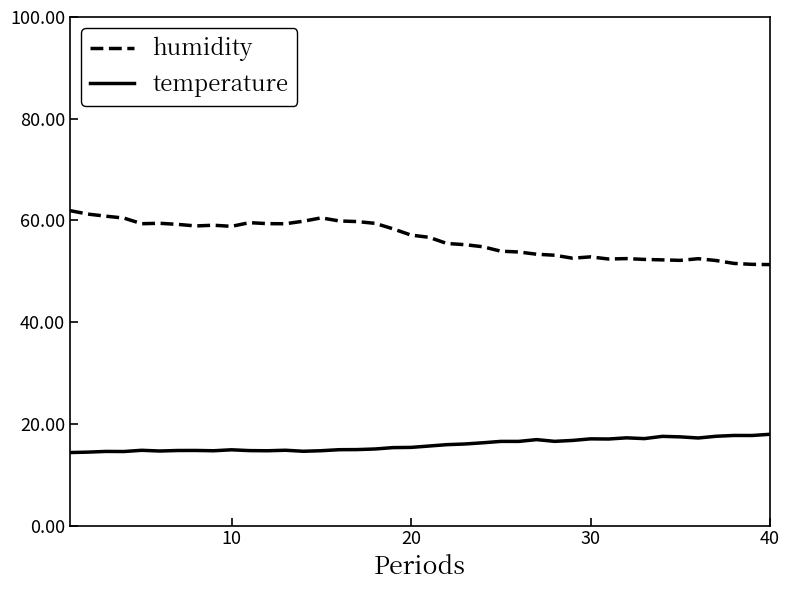

True or false: temperature and humidity cross at least once.

False